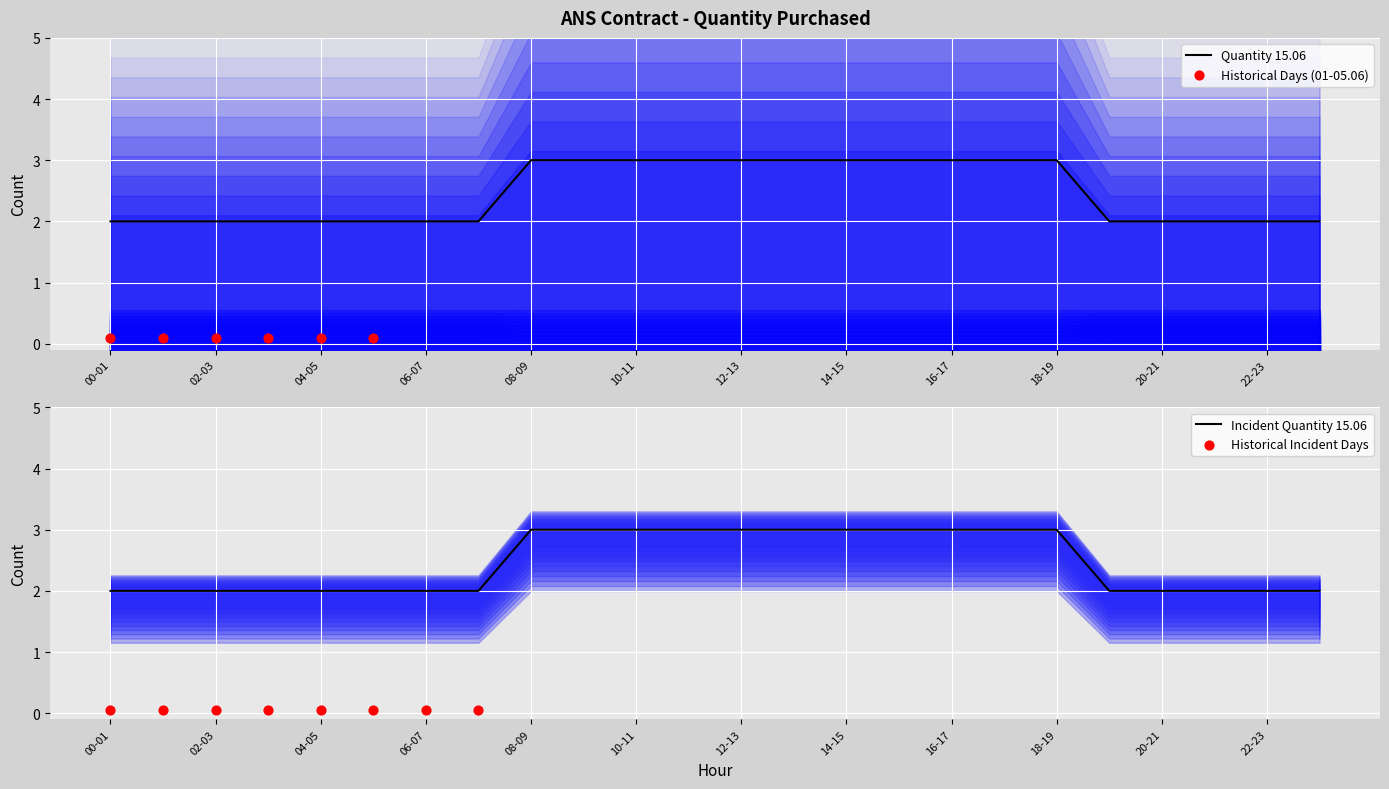

At how many categories does at least one series exceed 1?

24